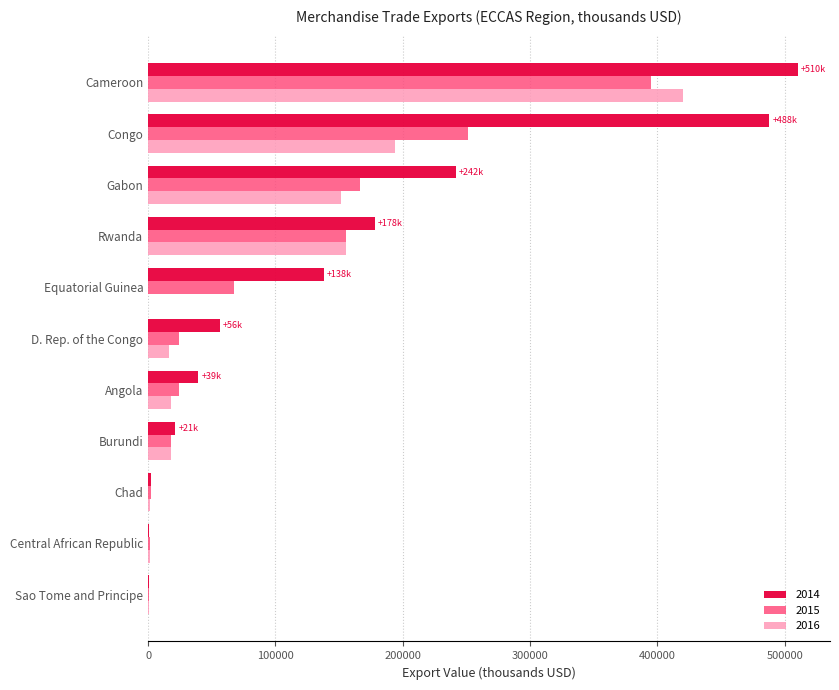

Which label corresponds to the largest value in the chart?

Cameroon